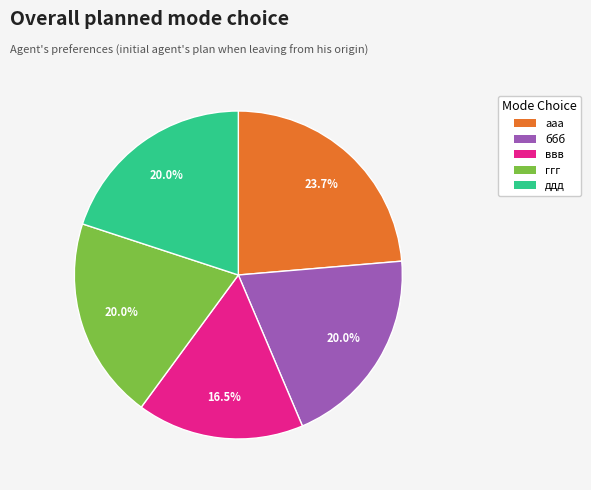

What percentage do ббб and ггг together represent?

39.9%